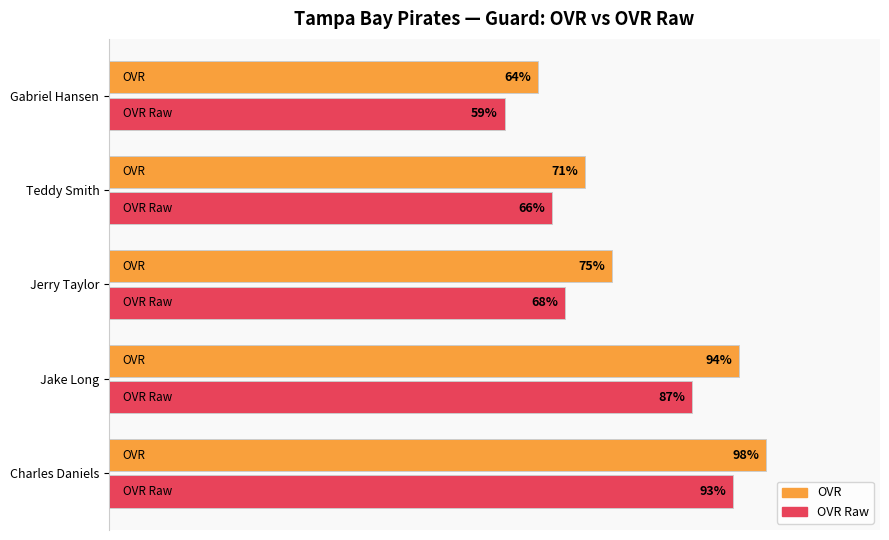

Which category has the lowest value in the OVR Raw series?

Gabriel Hansen